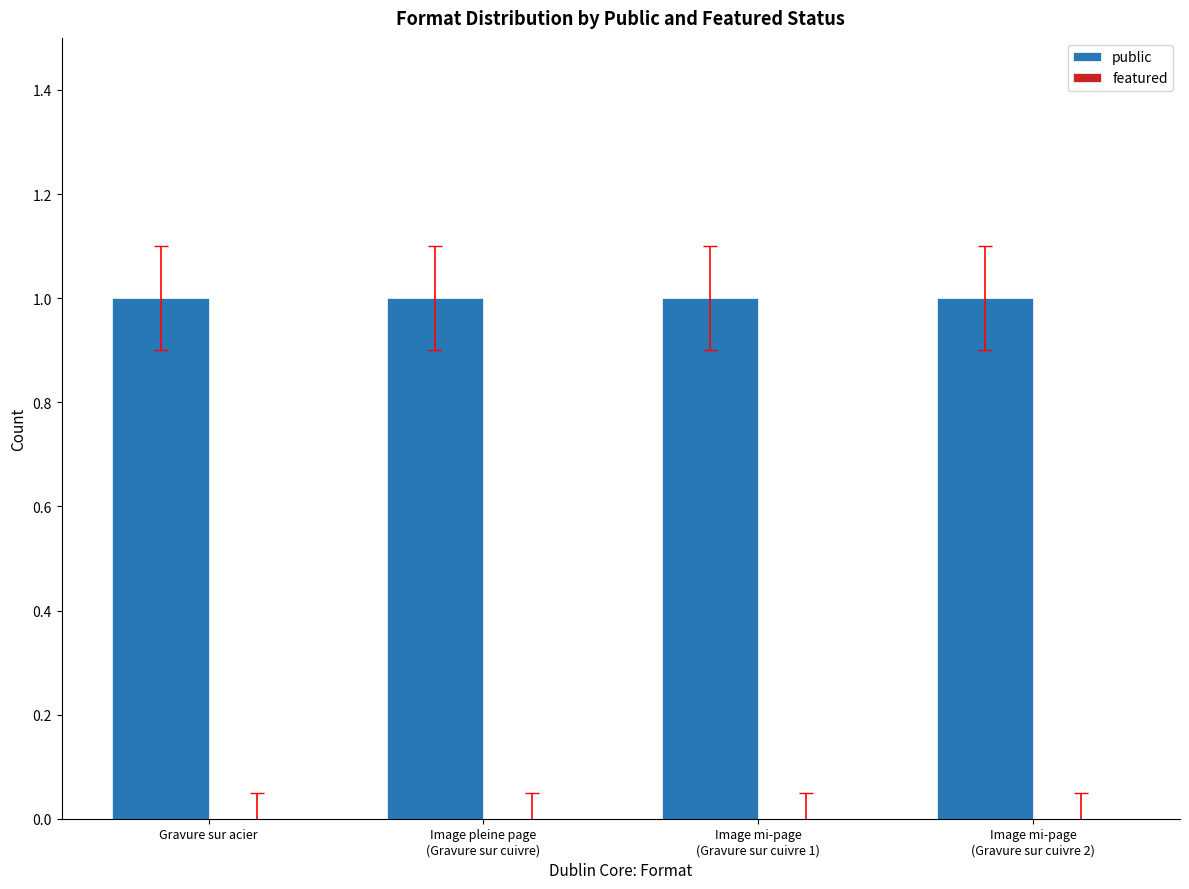

Which series changed the most between Gravure sur acier and Image mi-page
(Gravure sur cuivre 1)?

public